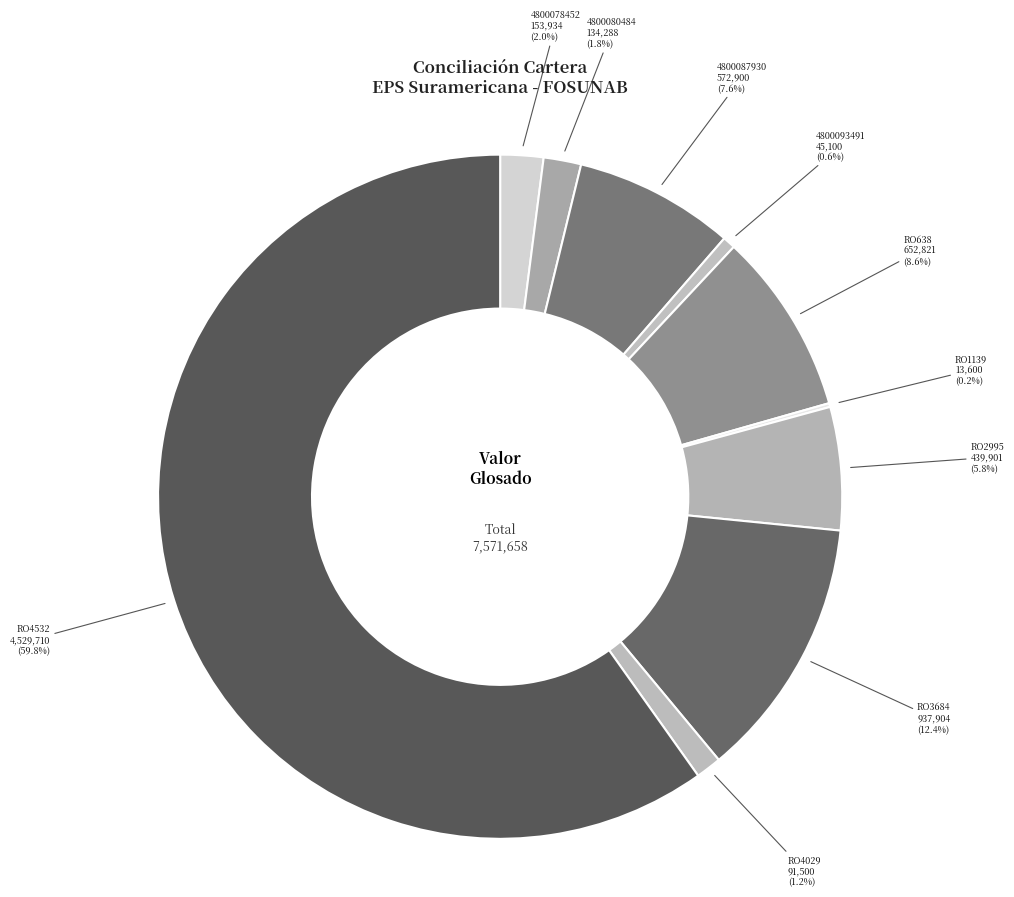

Which slice is the largest?

Factura RO4532